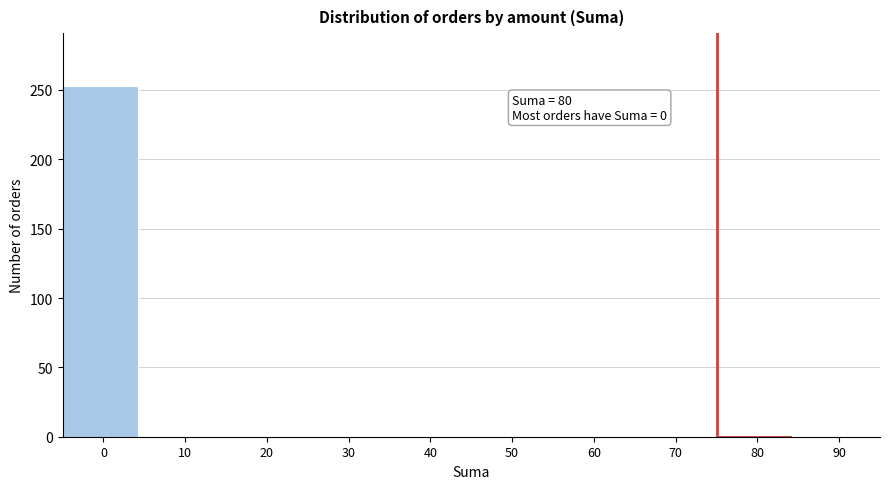

What is the change in value from 0 to 30?

-253